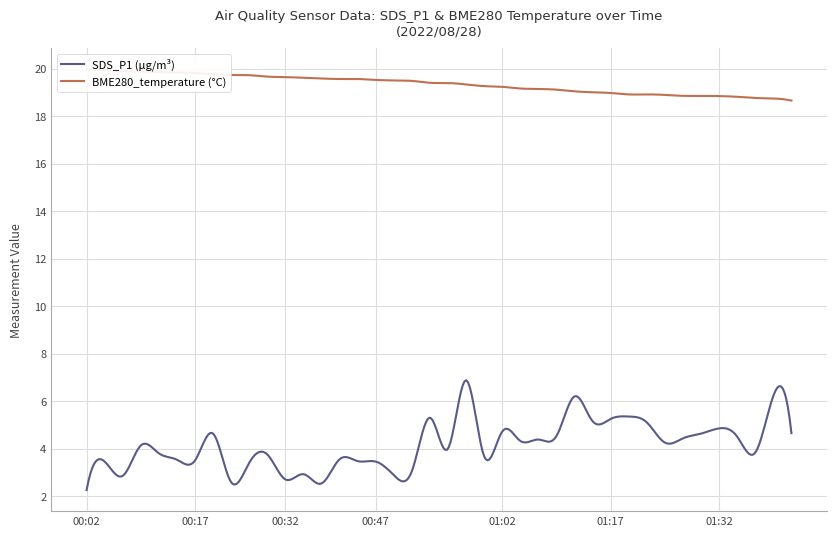

True or false: BME280_temperature and SDS_P1 intersect in this chart.

False